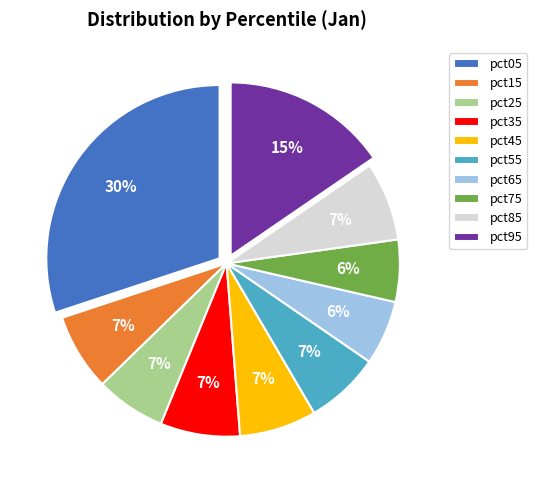

Combined, do pct55 and pct75 account for over 50%?

No